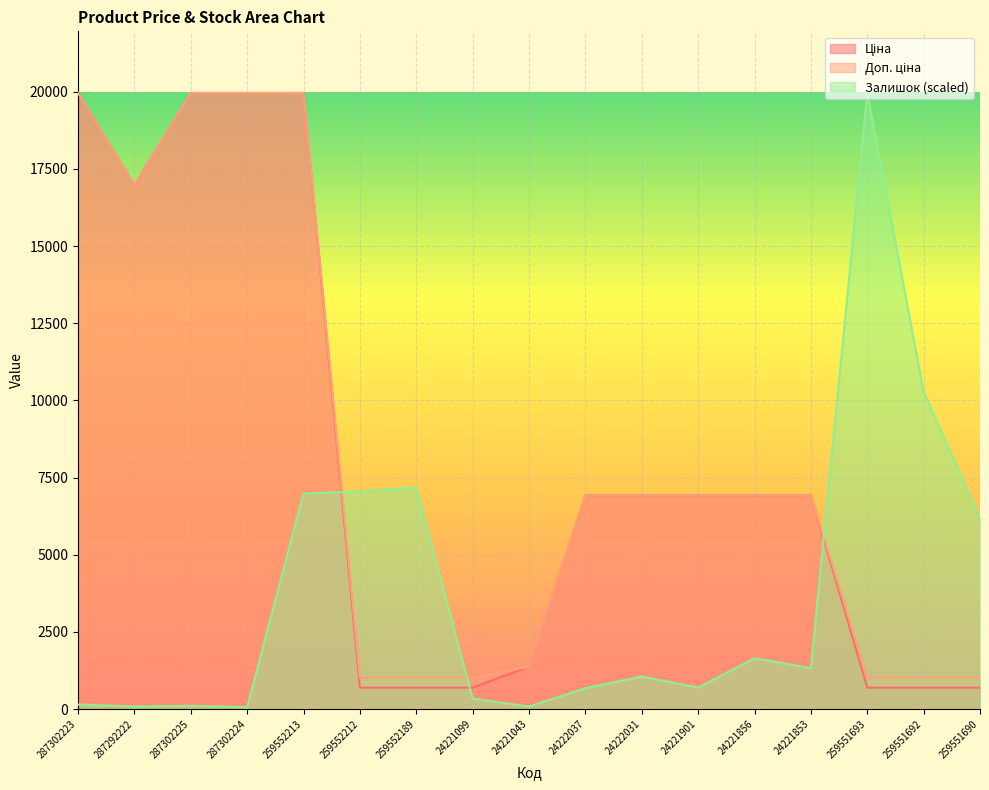

What is the maximum value for Доп. ціна?

19964.2